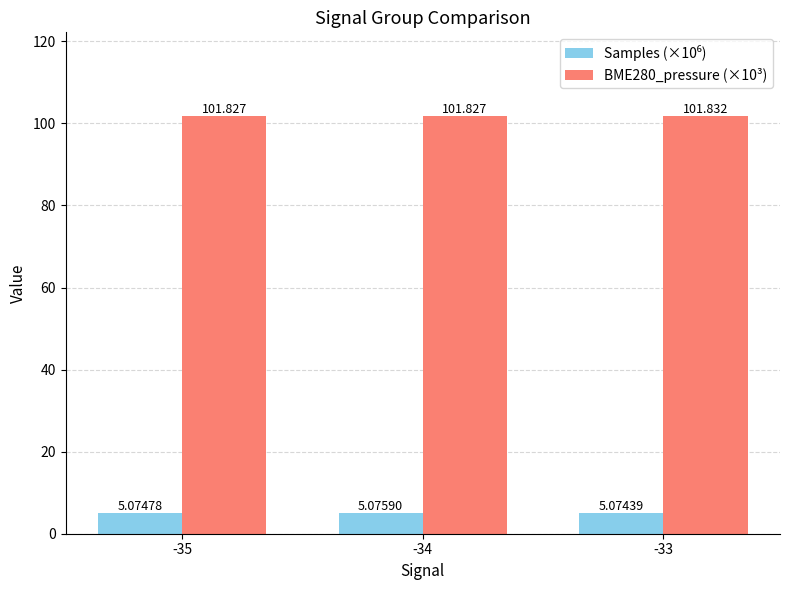

What is the value of the Samples (×10⁶) bar at the 1st from the left?

5.1